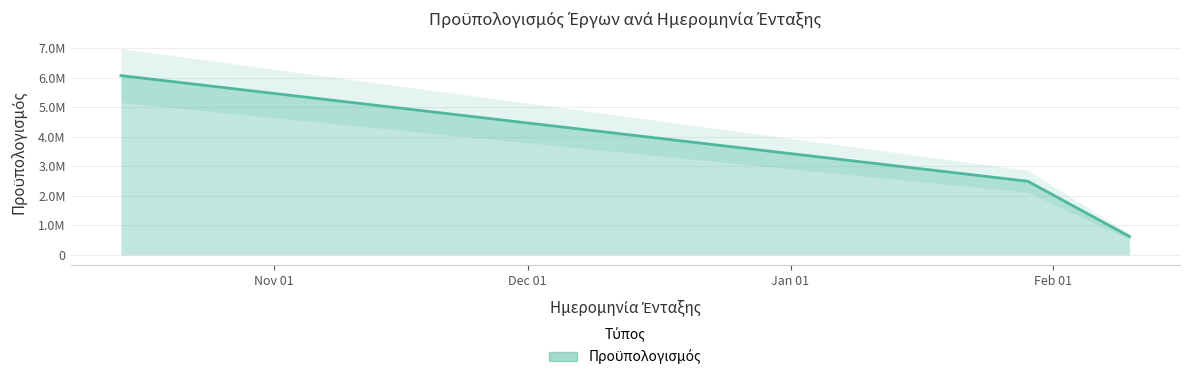

Reading right to left, what are all the values shown in this chart?

2021-02-10=623269.2	2021-01-29=2494883.3	2020-10-14=6074240.0